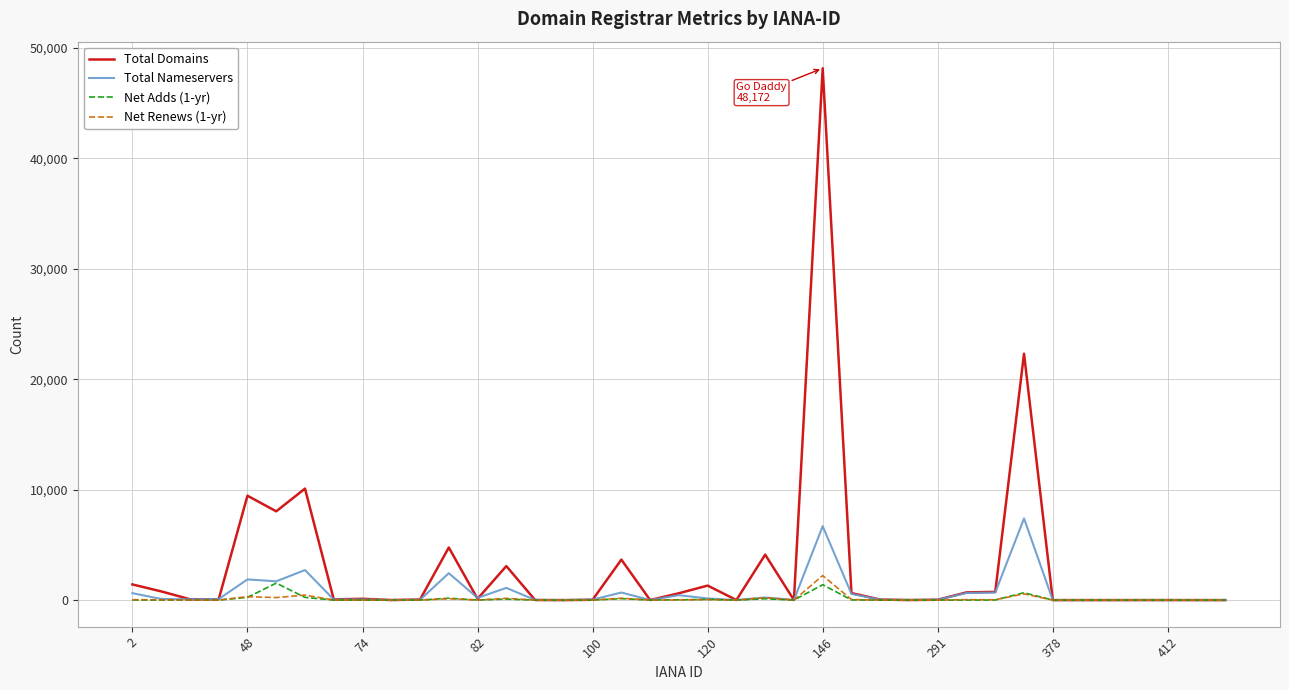

How many lines are shown in the chart?

4